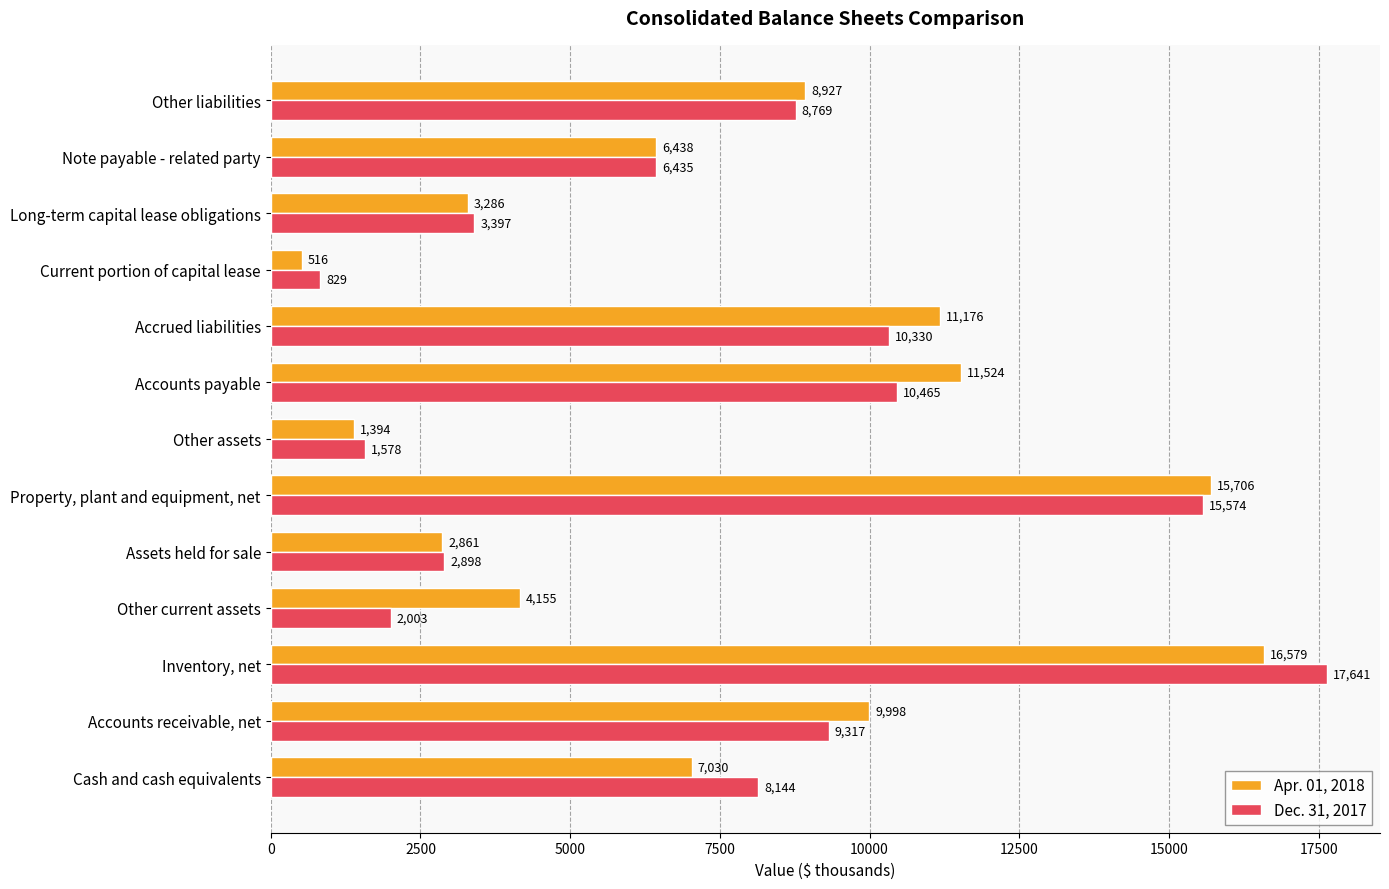

What is the minimum value for Dec. 31, 2017?

829